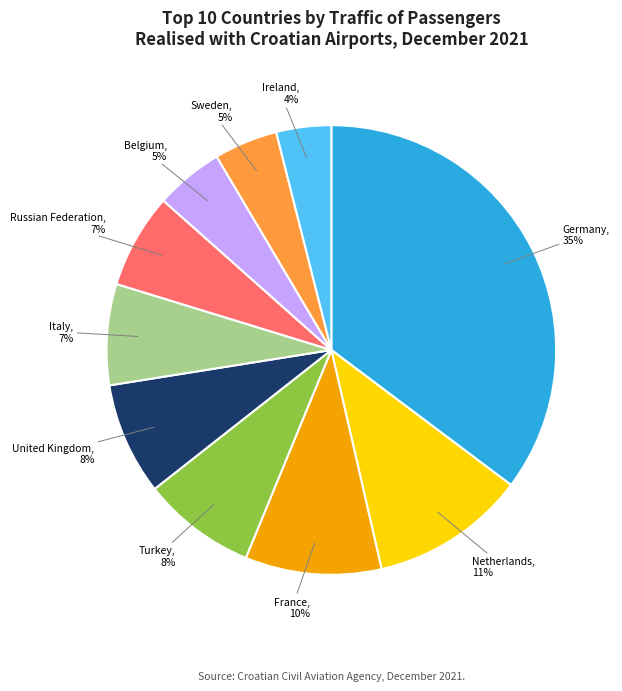

Is there any slice that represents more than half of the pie?

No